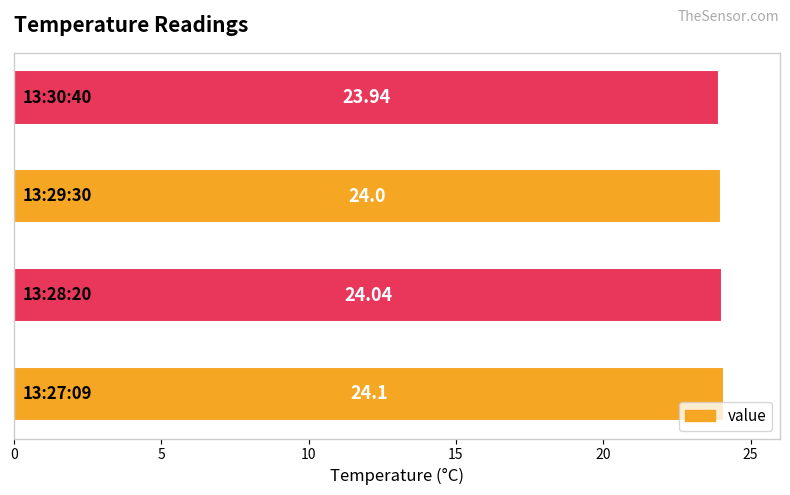

How many bars are there in total?

4